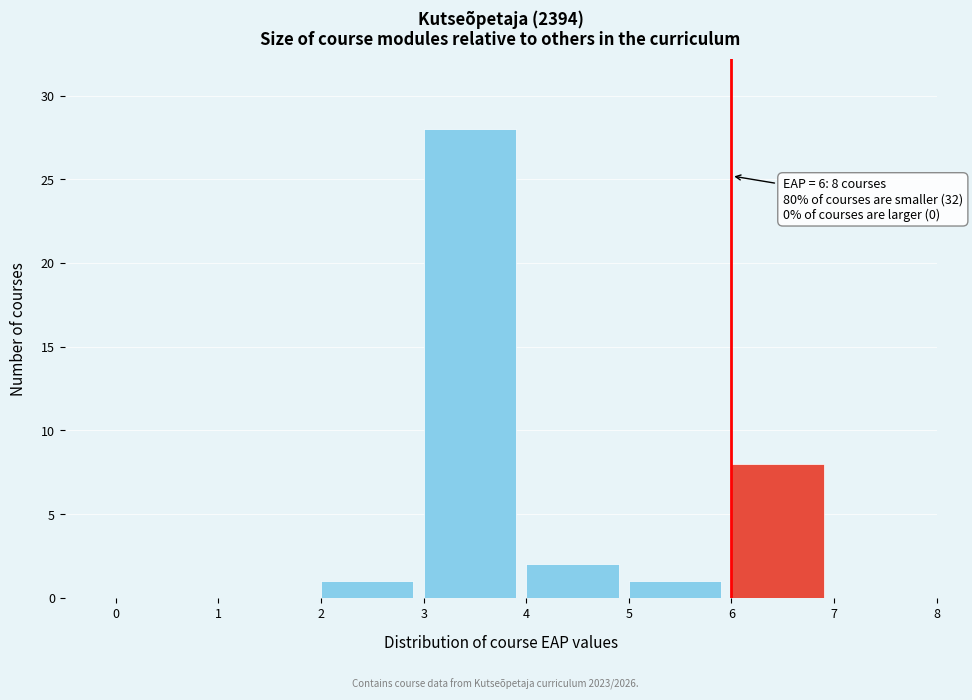

Which range on the x-axis has the tallest bar?

3 to 4